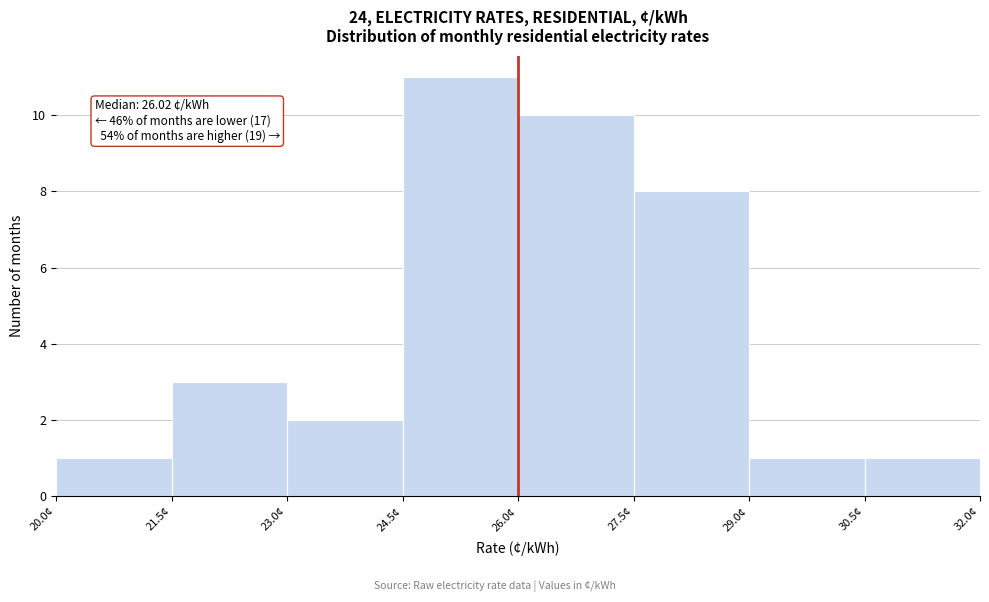

Over which range of the x-axis is the bar tallest?

24.5 to 26.0